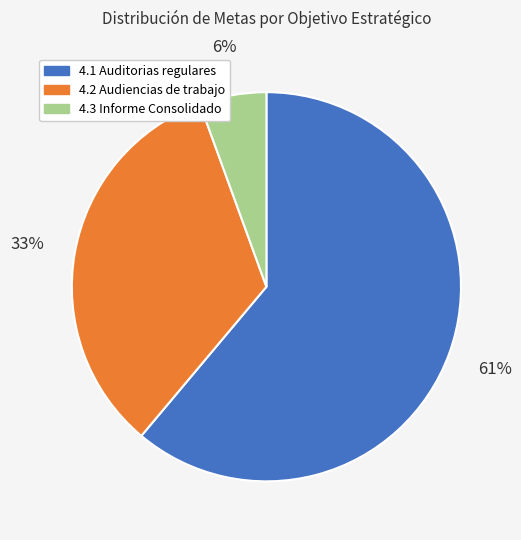

Combined, do 4.2 Audiencias de trabajo and 4.1 Auditorias regulares account for over 50%?

Yes